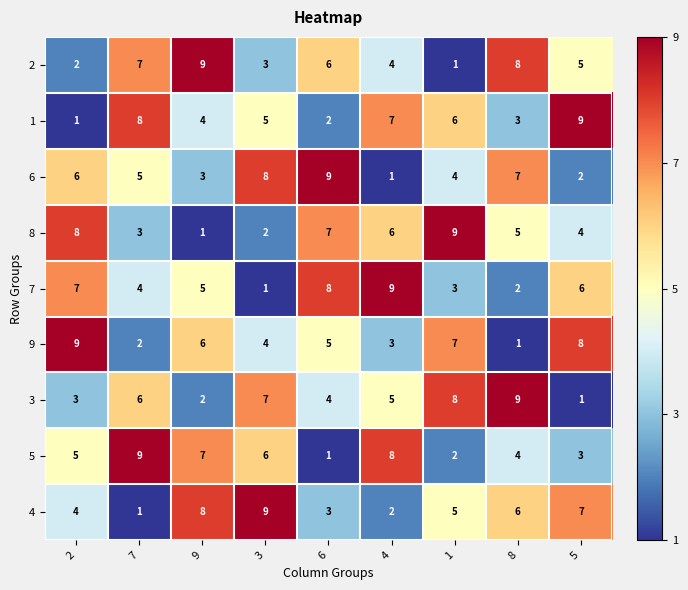

Count the 6 values in the range 3 to 7.

5